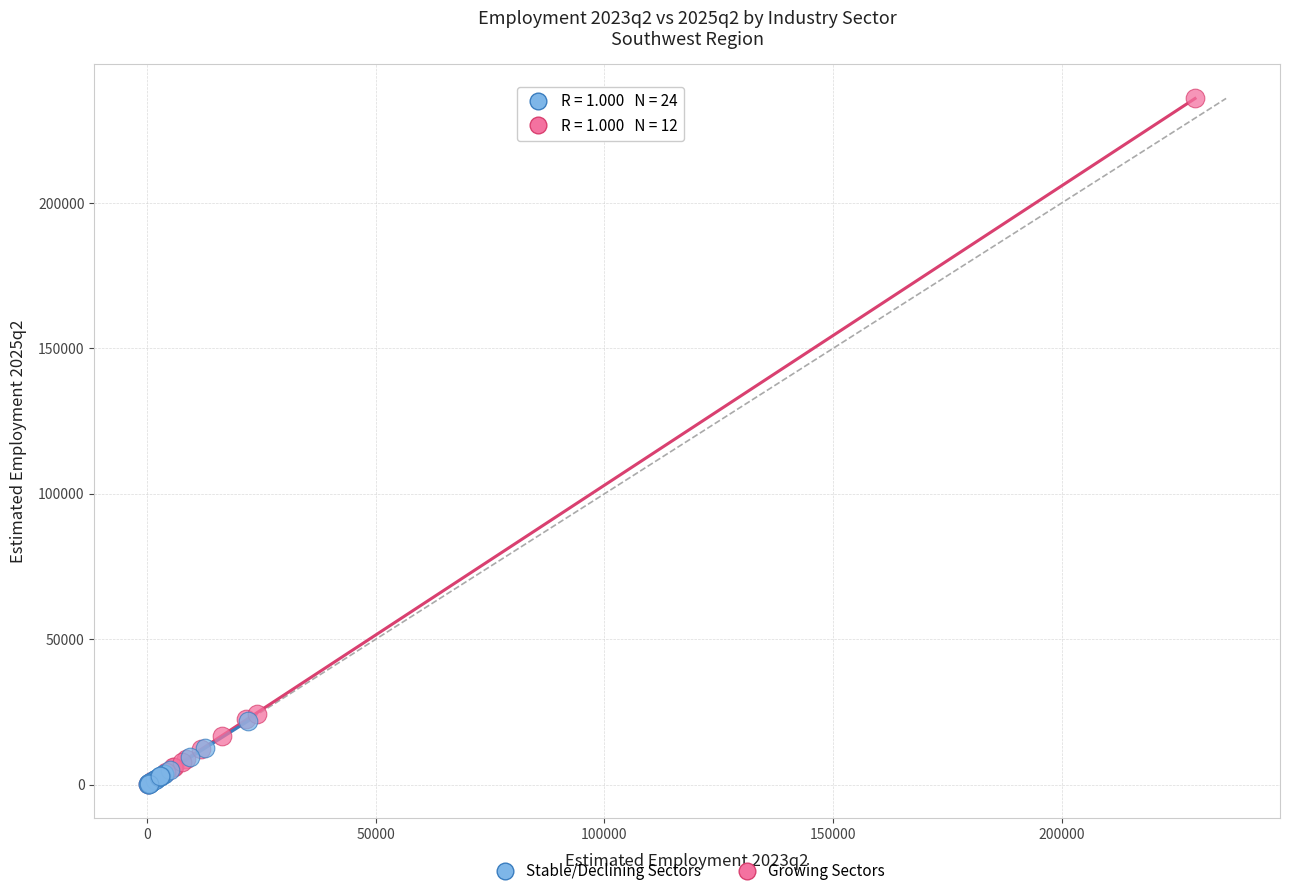

Which series reaches the maximum Y coordinate?

Growing Sectors